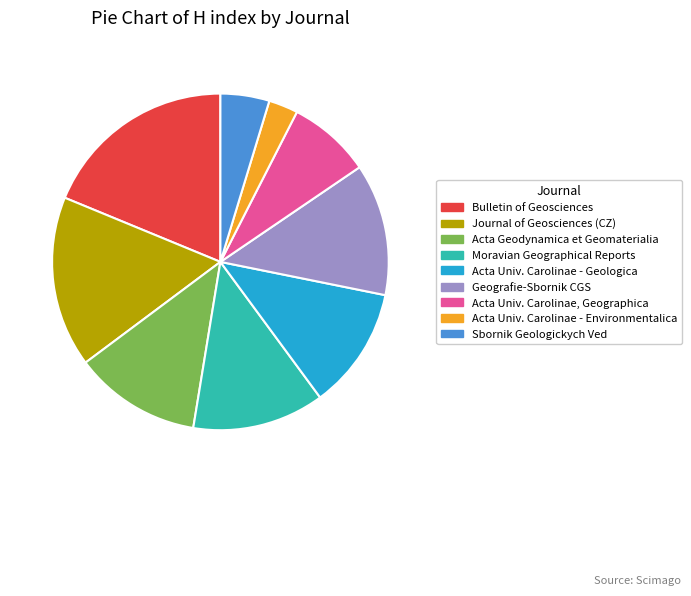

Which category has the smallest portion of the pie?

Acta Univ. Carolinae - Environmentalica